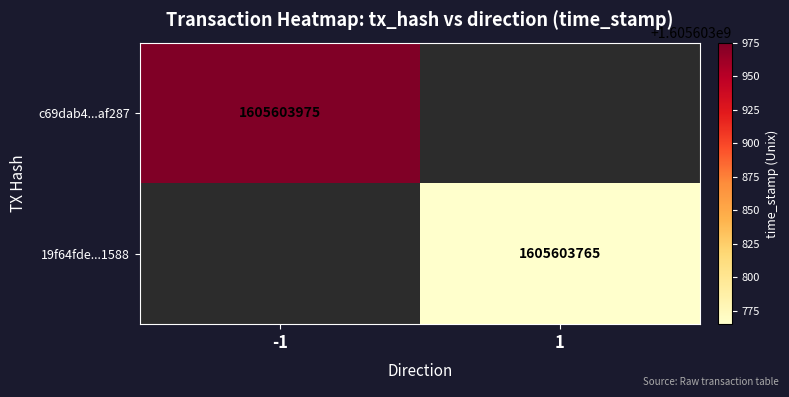

The value of c69dab4...af287 at -1 is 1605603975. True or false?

True